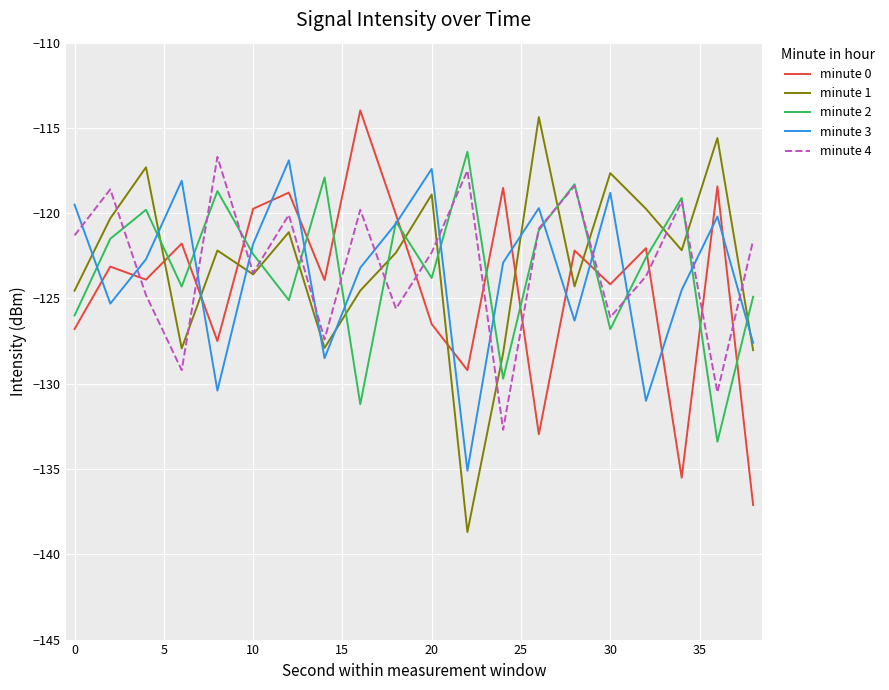

How many times do minute 0 and minute 1 cross each other?

8